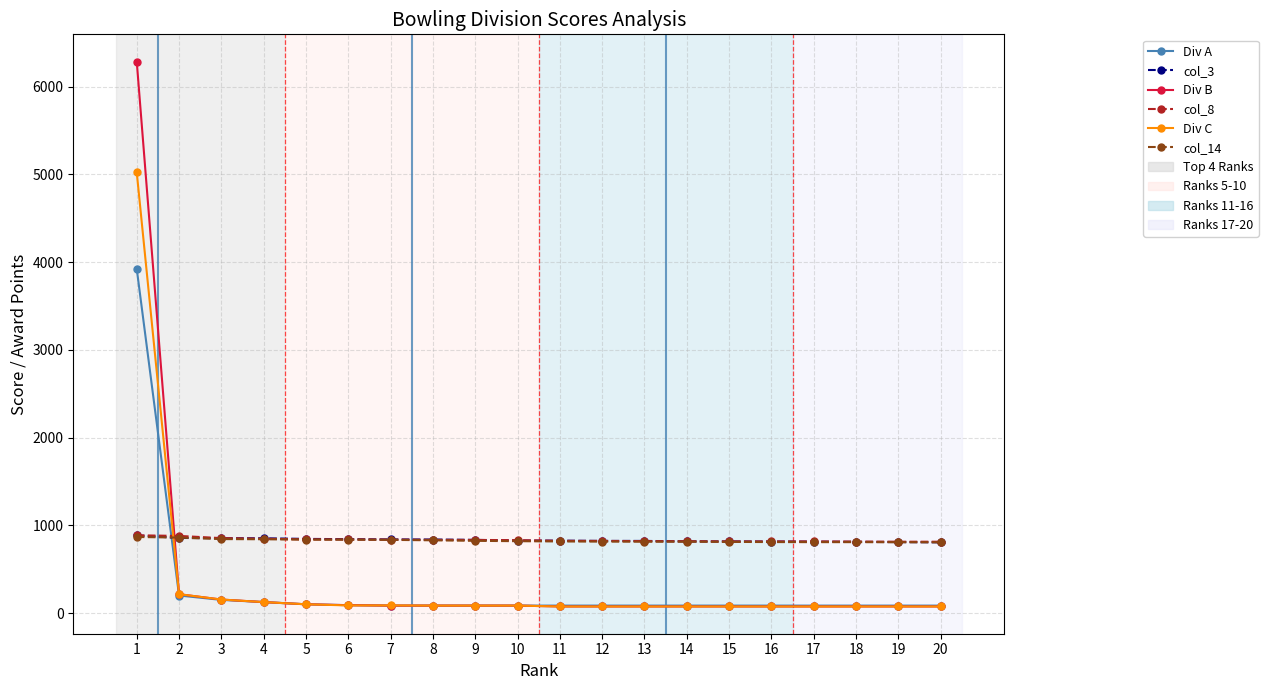

At how many categories does at least one series exceed 3114?

1